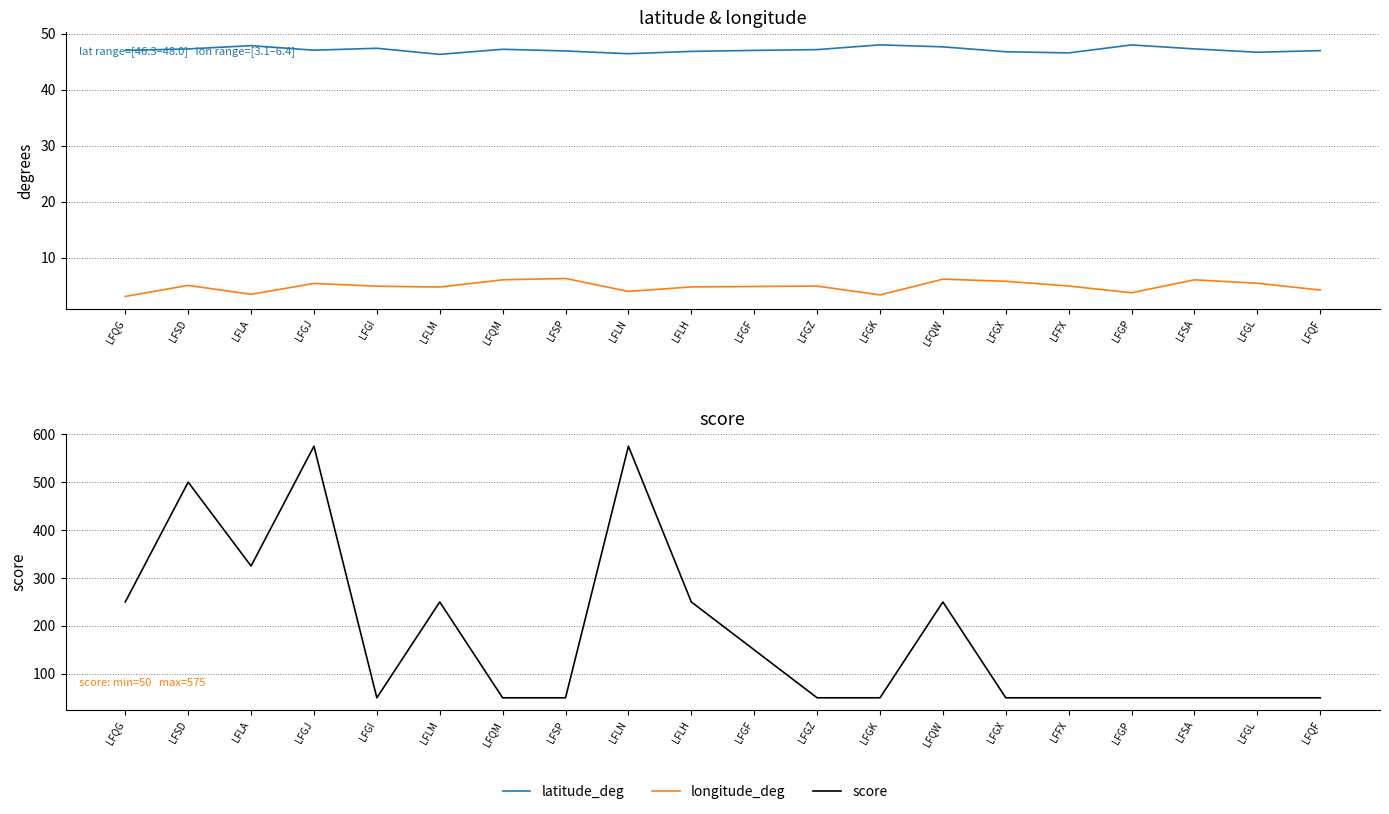

Reading left to right, what are all the values shown in this chart?

latitude_deg: 47.0	47.3	47.9	47.0	47.4	46.3	47.2	46.9	46.4	46.8	47.0	47.1	48.0	47.6	46.8	46.6	48.0	47.3	46.7	47.0
longitude_deg: 3.1	5.1	3.5	5.4	4.9	4.8	6.1	6.3	4.0	4.8	4.9	5.0	3.4	6.2	5.8	5.0	3.8	6.1	5.5	4.3
score: 250.0	500.0	325.0	575.0	50.0	250.0	50.0	50.0	575.0	250.0	150.0	50.0	50.0	250.0	50.0	50.0	50.0	50.0	50.0	50.0